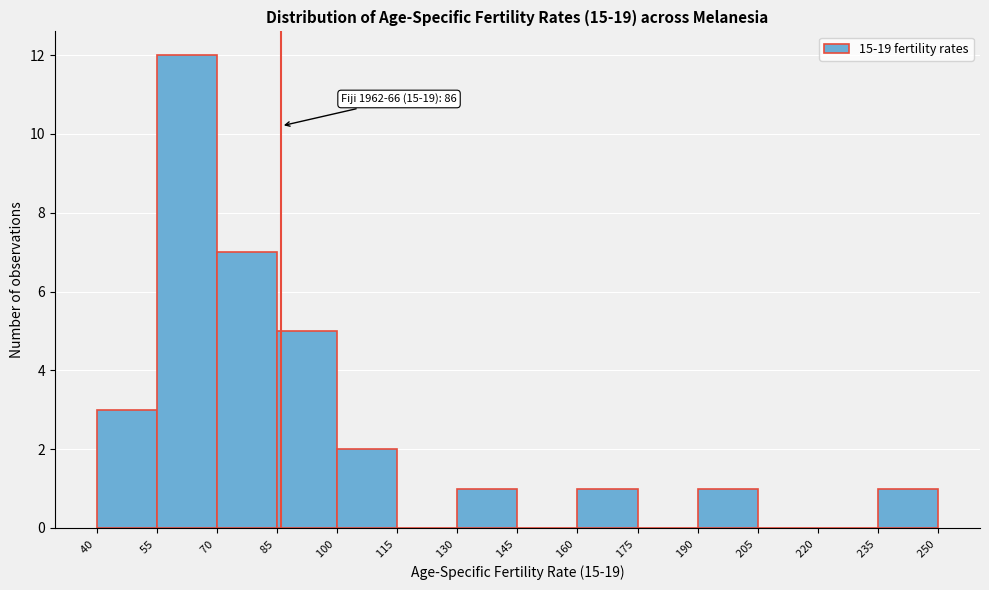

Over which range of the x-axis is the bar tallest?

55 to 70